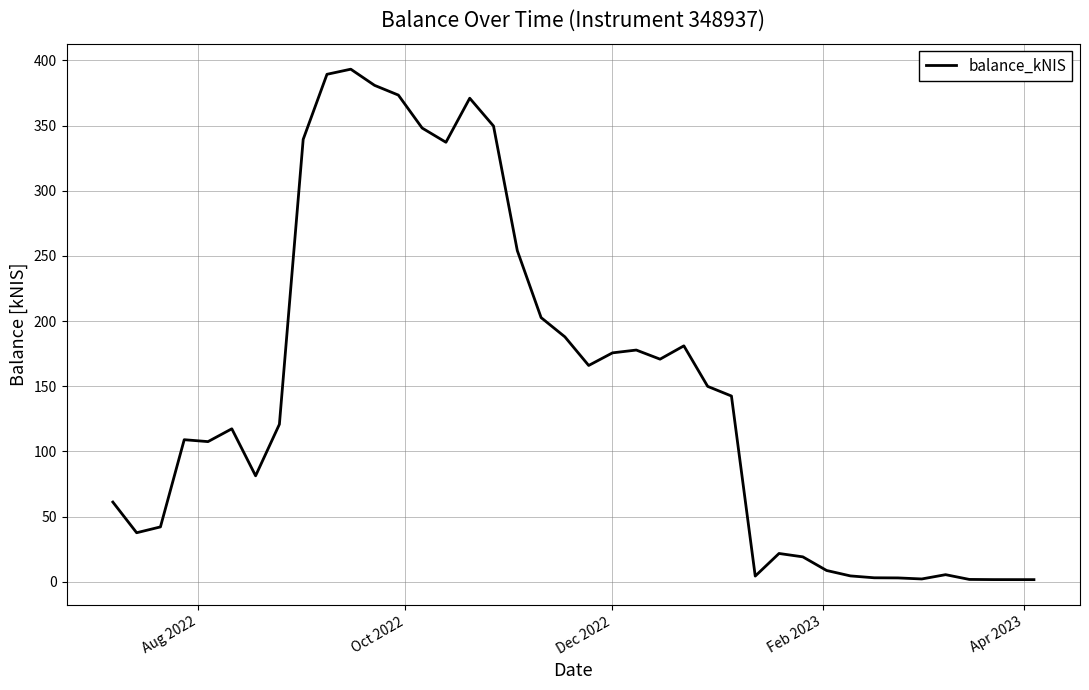

What is the difference between the maximum and minimum values?

391.6